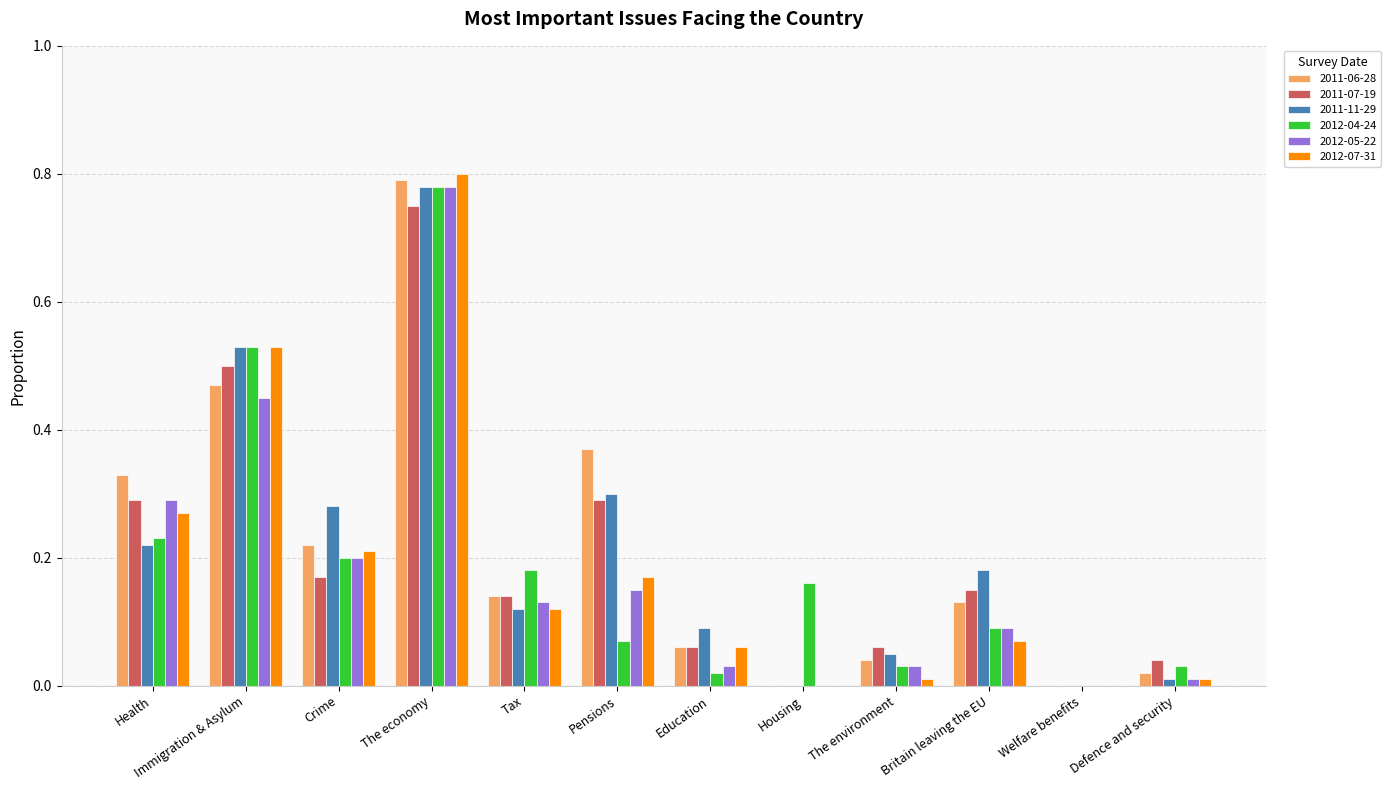

Between Tax and Welfare benefits, which series saw the biggest shift?

2012-04-24